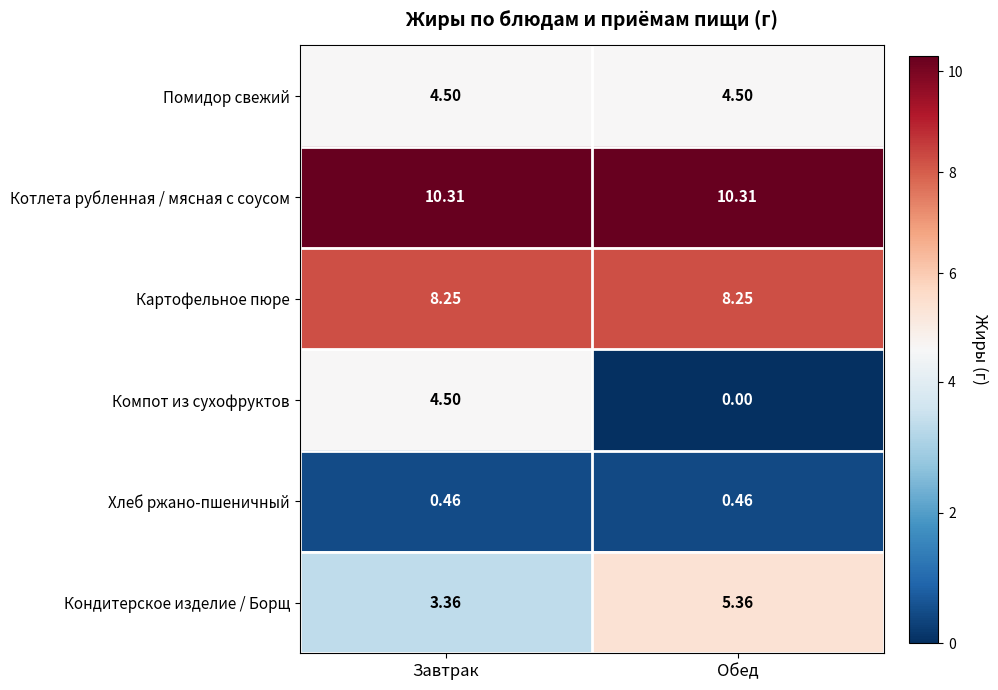

Which series has the widest spread of values?

Компот из сухофруктов